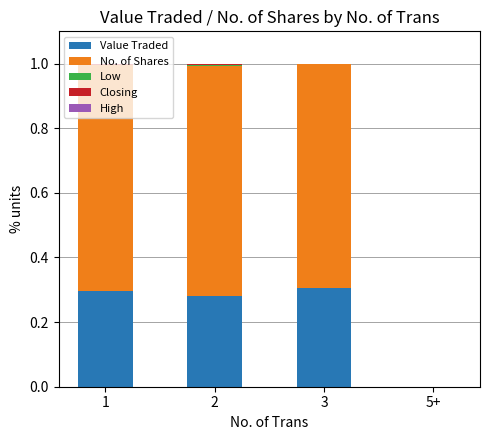

The Value Traded series shows 0.3 at 2. True or false?

True